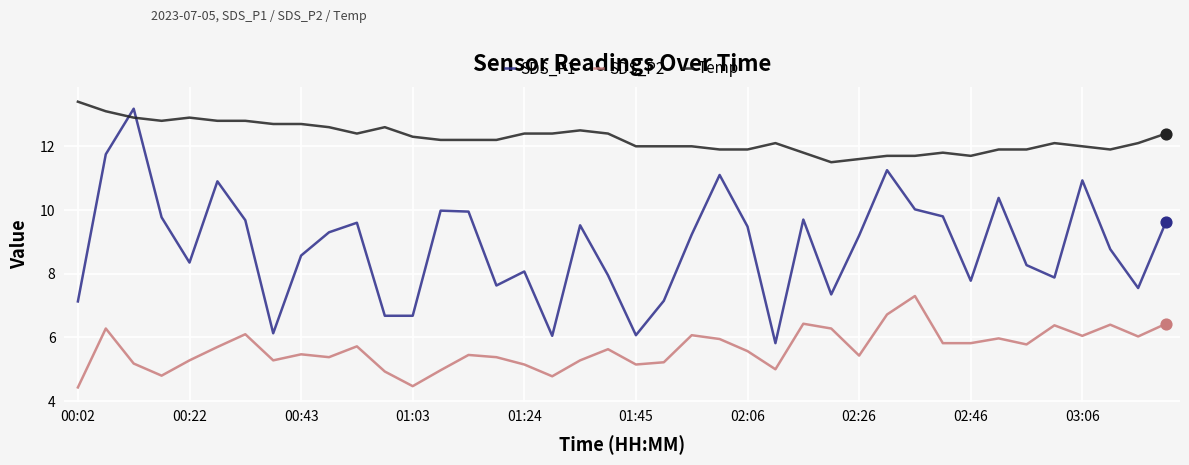

True or false: Temp and SDS_P2 intersect in this chart.

False